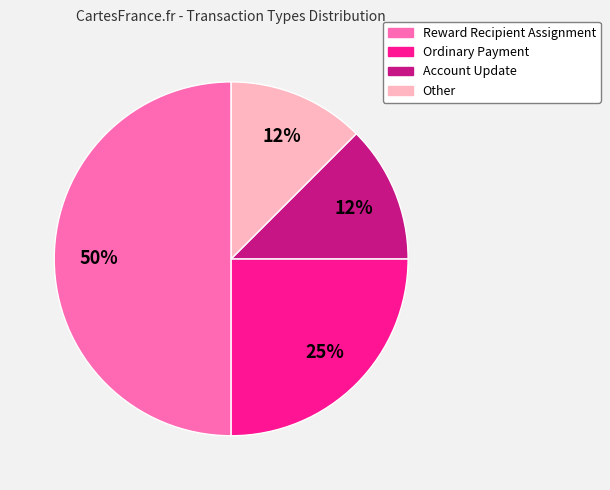

To the nearest percent, what is the average slice percentage?

25%